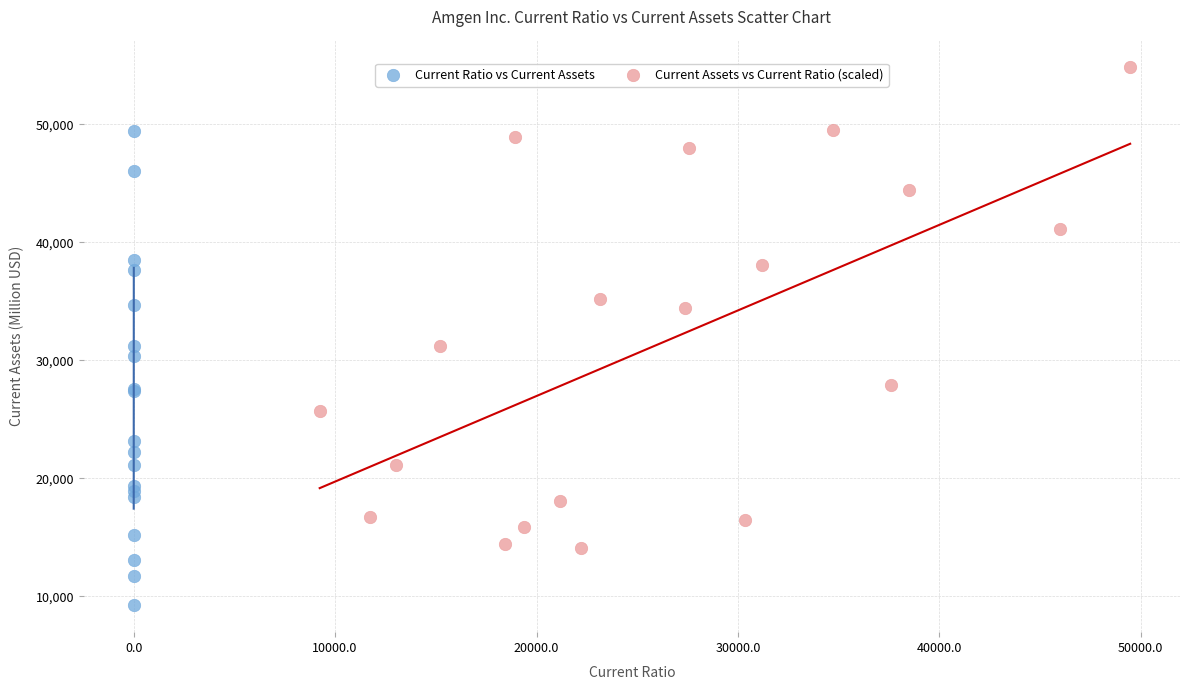

Which series contains the highest Y value?

Current Assets vs Current Ratio (scaled)